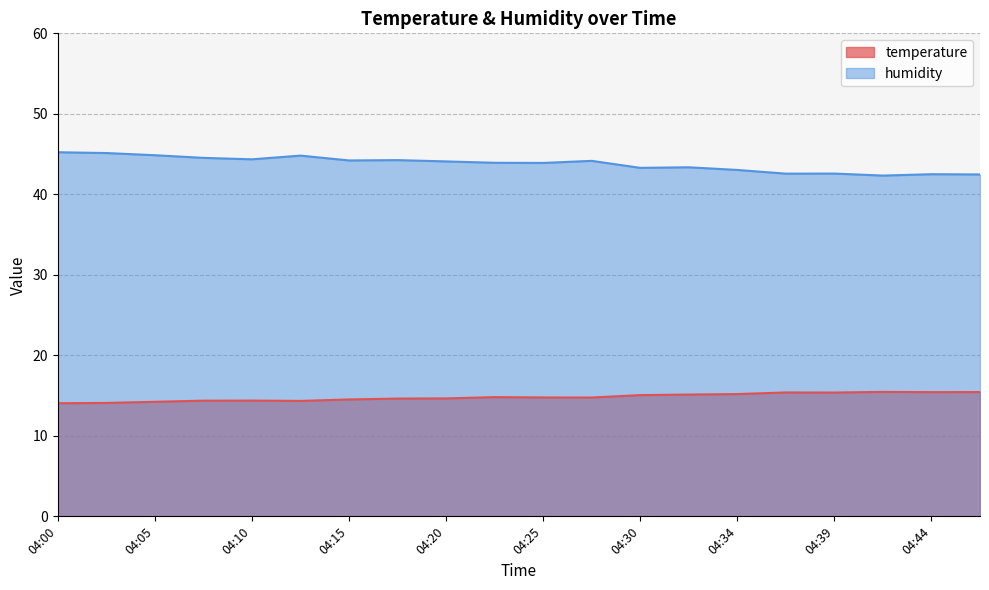

Rank the series by their average value, from lowest to highest.

temperature, humidity